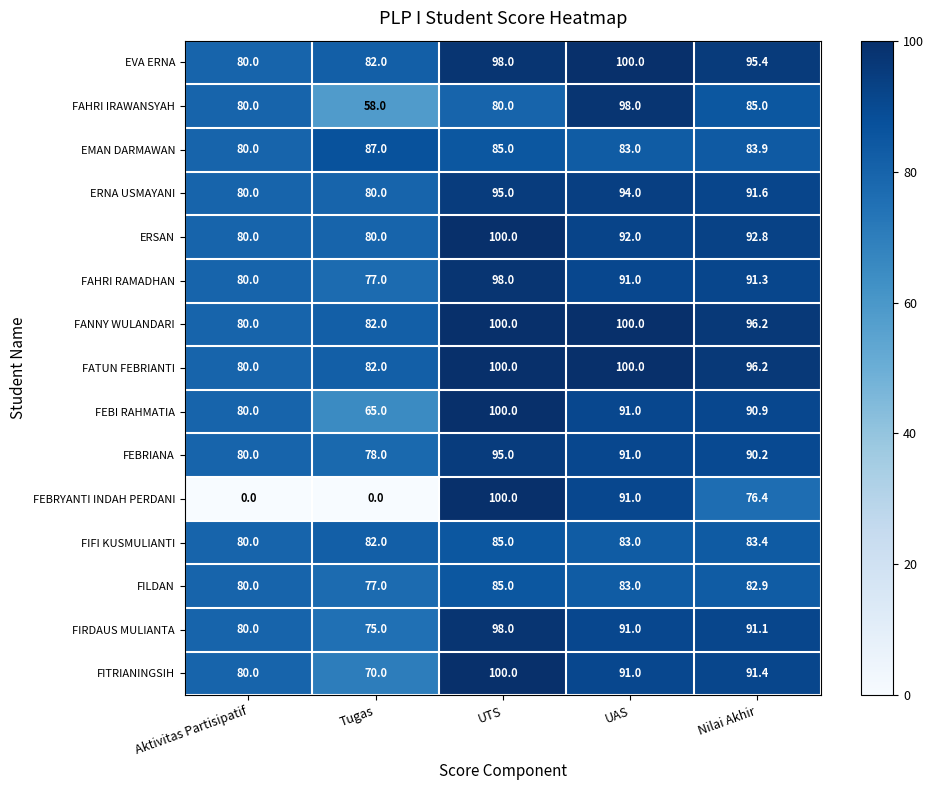

What is the difference between the highest and lowest values at UTS?

20.0